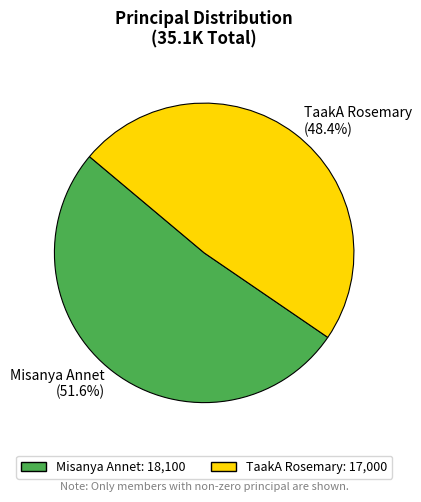

Does TaakA Rosemary account for over 50% of the chart?

No